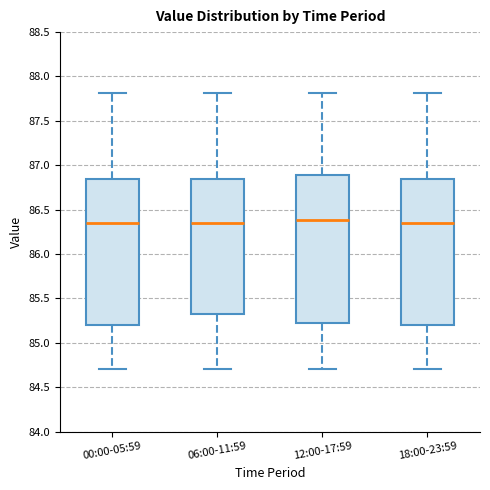

Reading left to right, read every box against the y-axis: the position of its median line, the range the box covers, and the ends of its whiskers. The values are not printed on the chart, so give them approximately, as read against the axis.

00:00-05:59: median 86.35, box 85.20 to 86.85, whiskers 84.70 to 87.80
06:00-11:59: median 86.35, box 85.35 to 86.85, whiskers 84.70 to 87.80
12:00-17:59: median 86.40, box 85.20 to 86.90, whiskers 84.70 to 87.80
18:00-23:59: median 86.35, box 85.20 to 86.85, whiskers 84.70 to 87.80